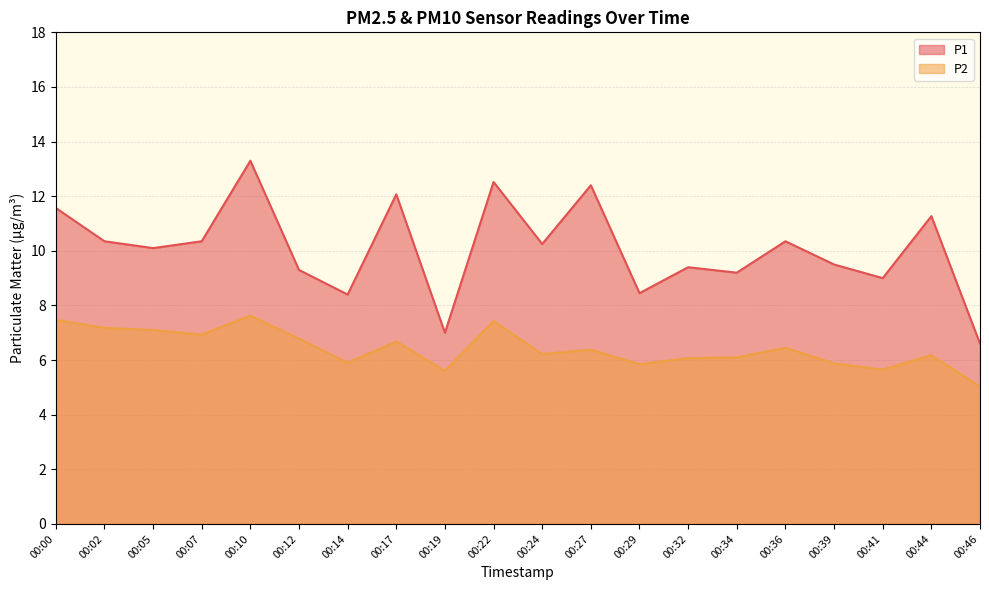

True or false: P1 has more than 2 interior local peaks.

True